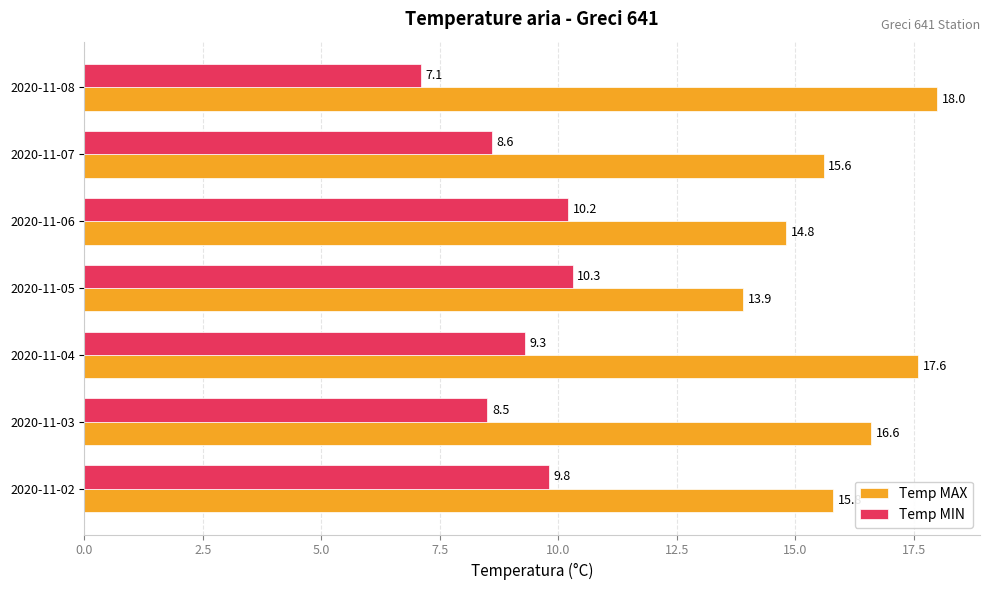

The Temp MAX series shows 19.6 at 2020-11-06. True or false?

False